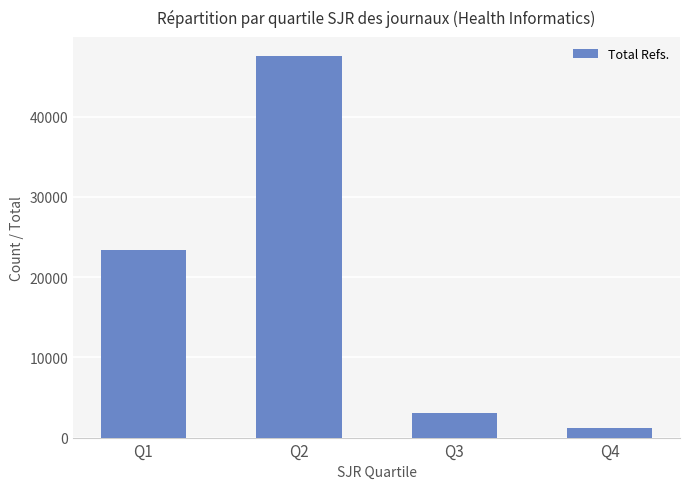

What is the difference between the values at Q3 and Q4?

1890